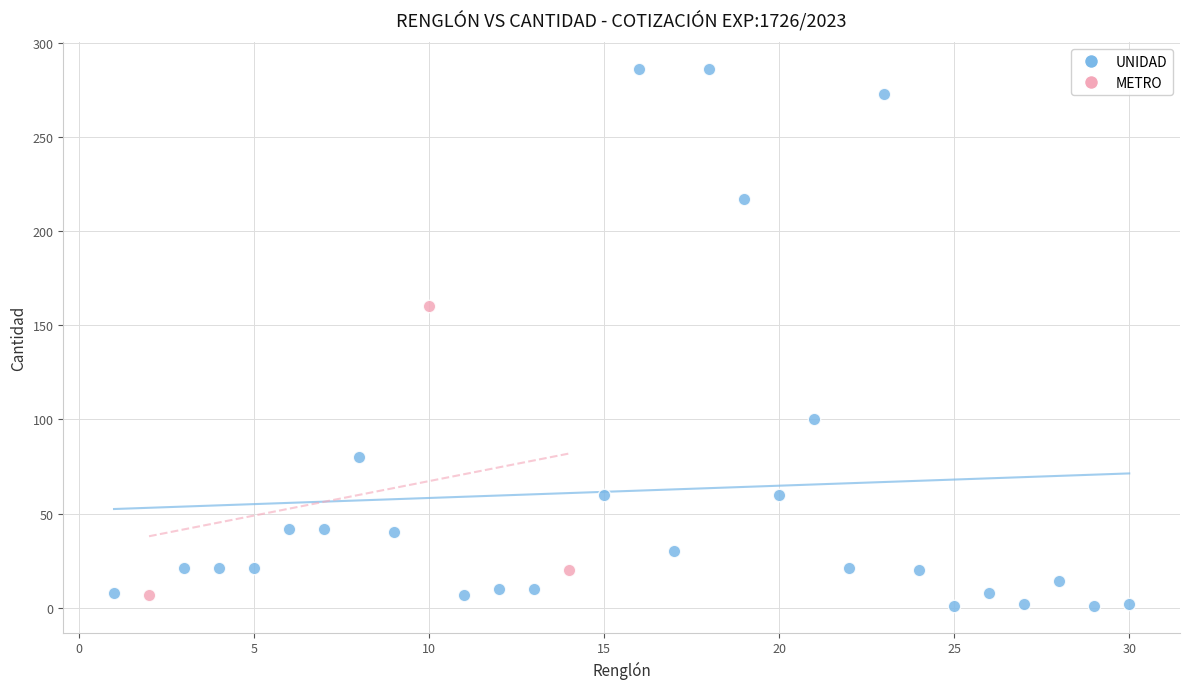

Which series has the largest Y range (max minus min)?

UNIDAD